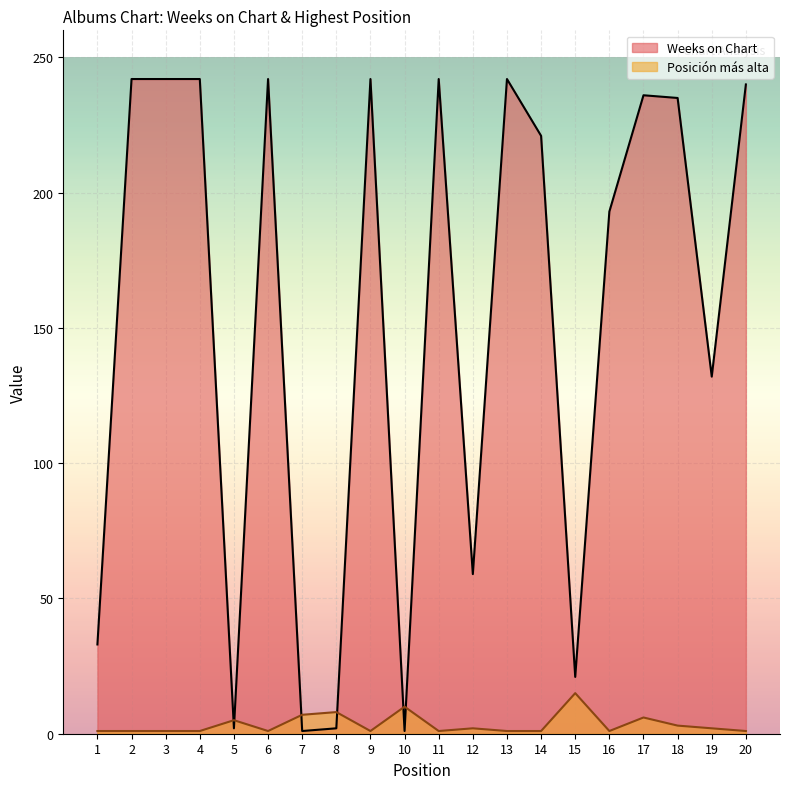

At which category does the chart reach its peak across all series?

2